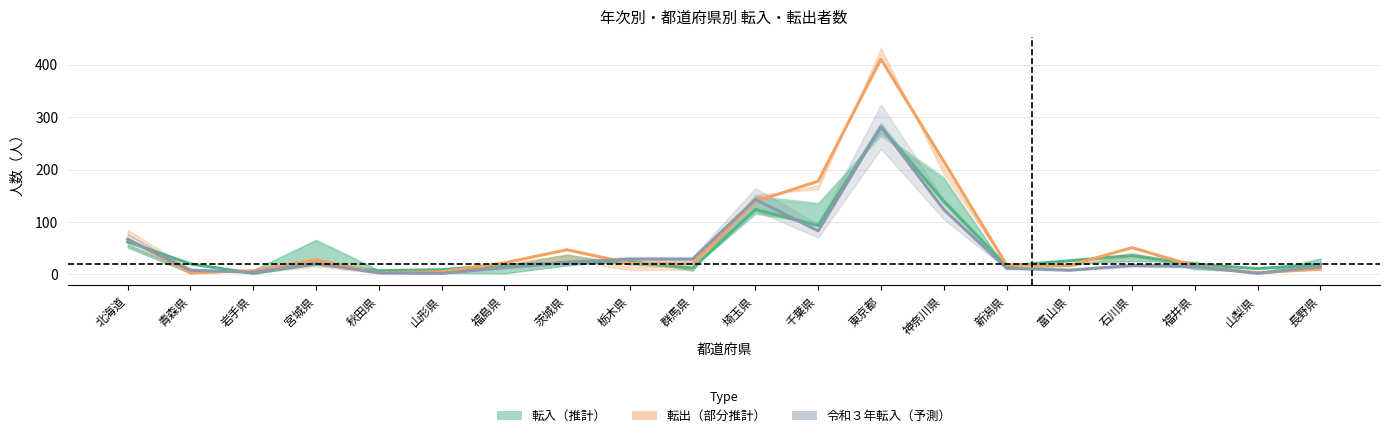

Does the chart have visible grid lines?

Yes